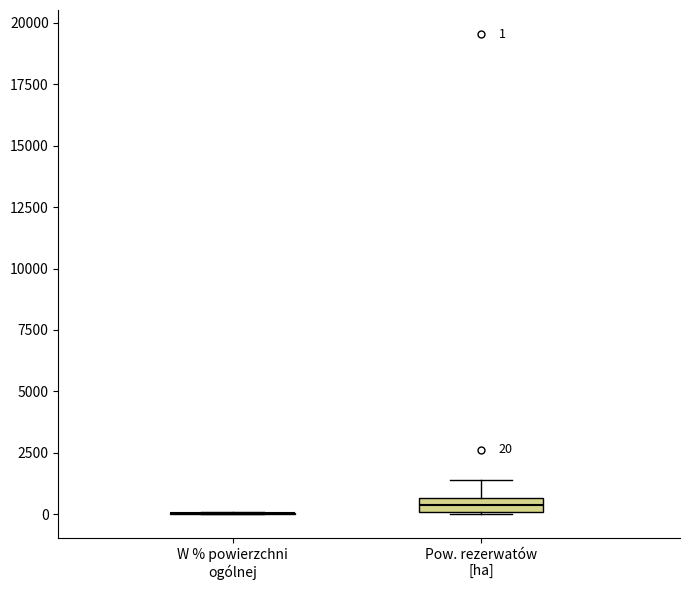

Comparing the boxes themselves (not the whiskers), which one is the tallest?

Pow. rezerwatów [ha]